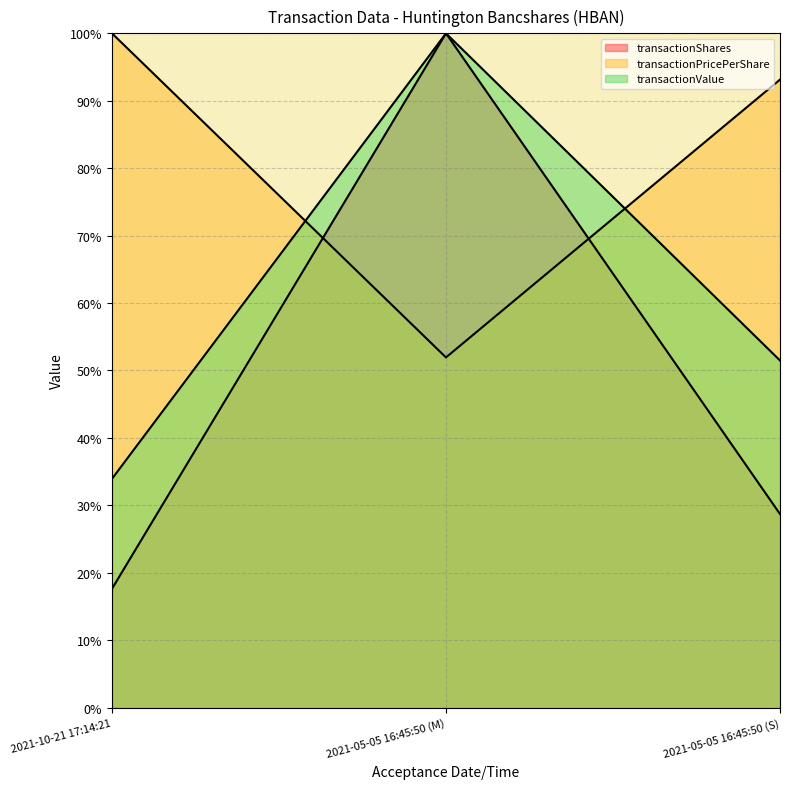

How many lines are shown in the chart?

3